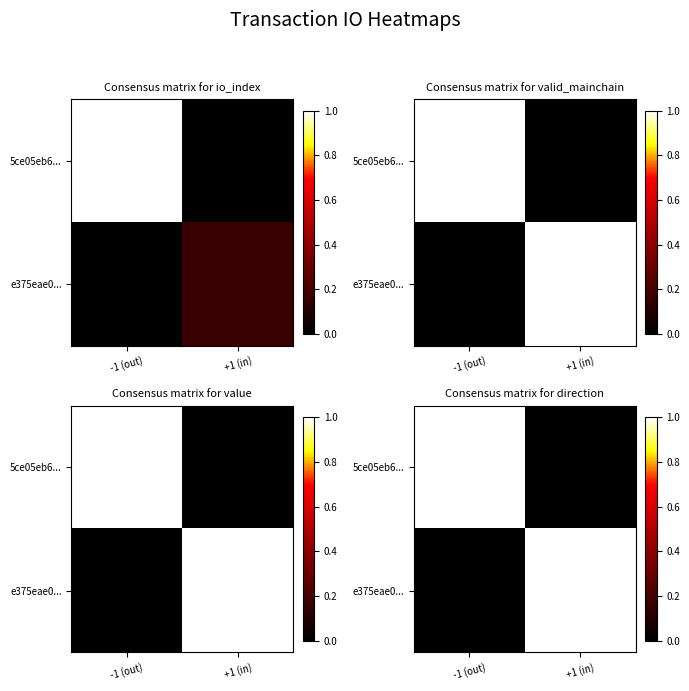

Which series has the largest total across all categories?

5ce05eb6...